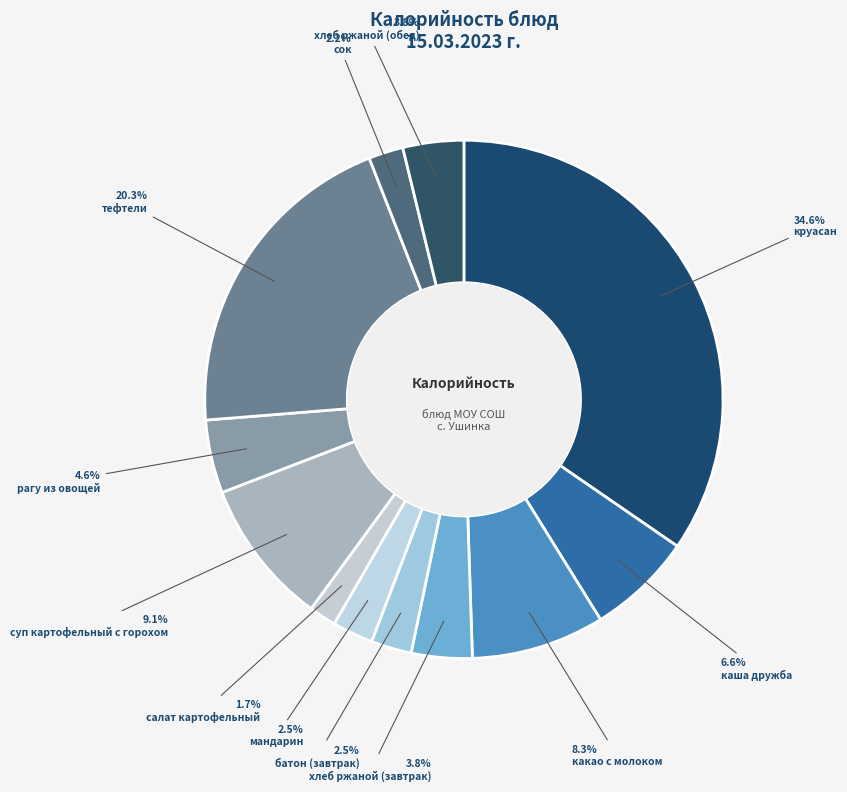

Is суп картофельный с горохом the majority of the pie?

No